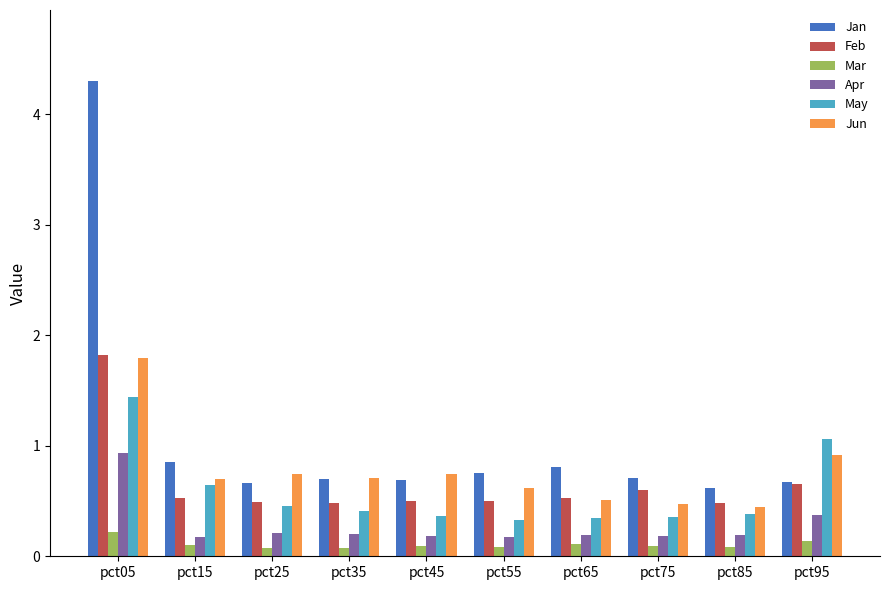

Which series has the widest spread of values?

Jan